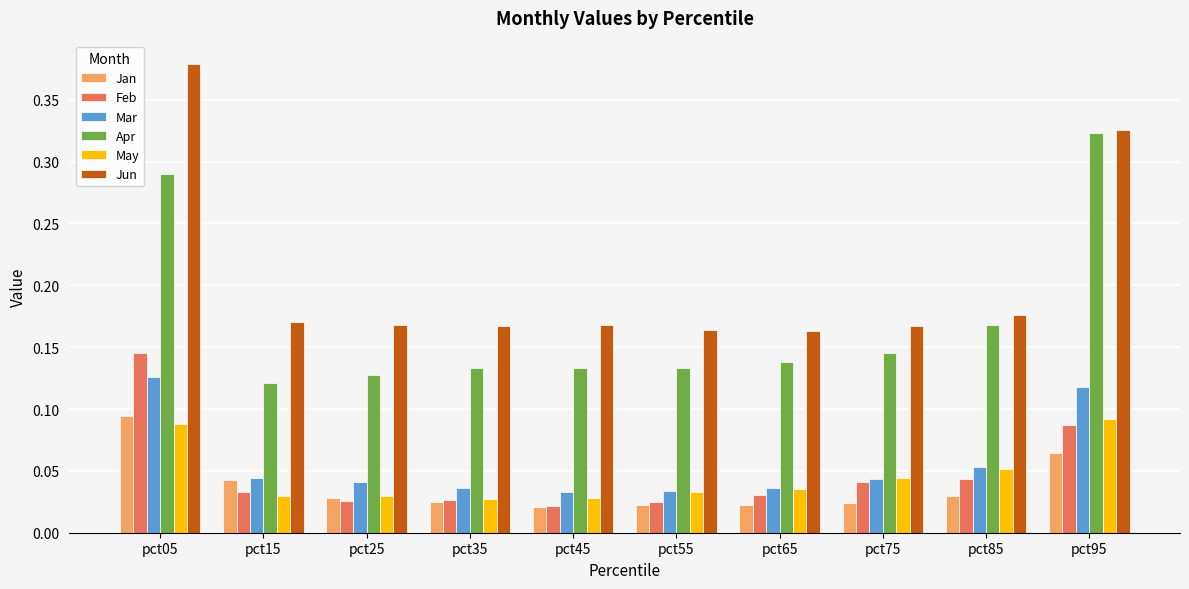

What is the sum of all Jun values?

2.0